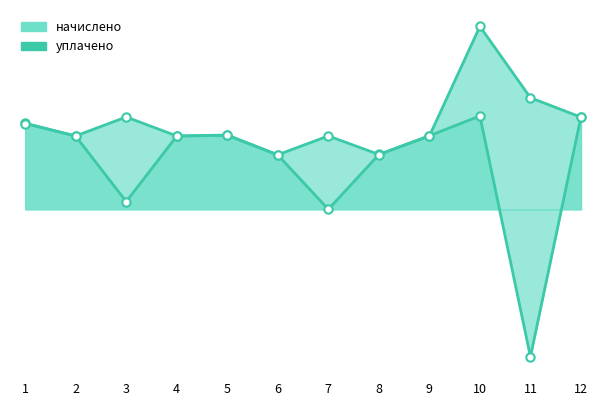

Rank the categories by начислено value from highest to lowest.

10, 12, 3, 1, 5, 9, 2, 4, 7, 8, 6, 11